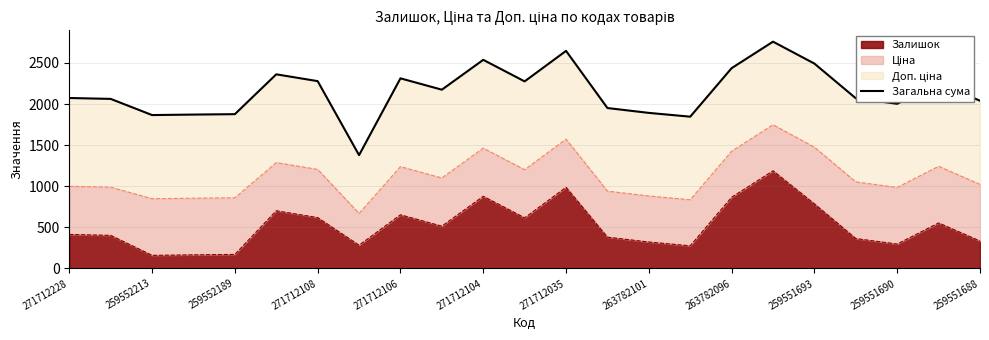

What is the greatest value displayed?

2758.3